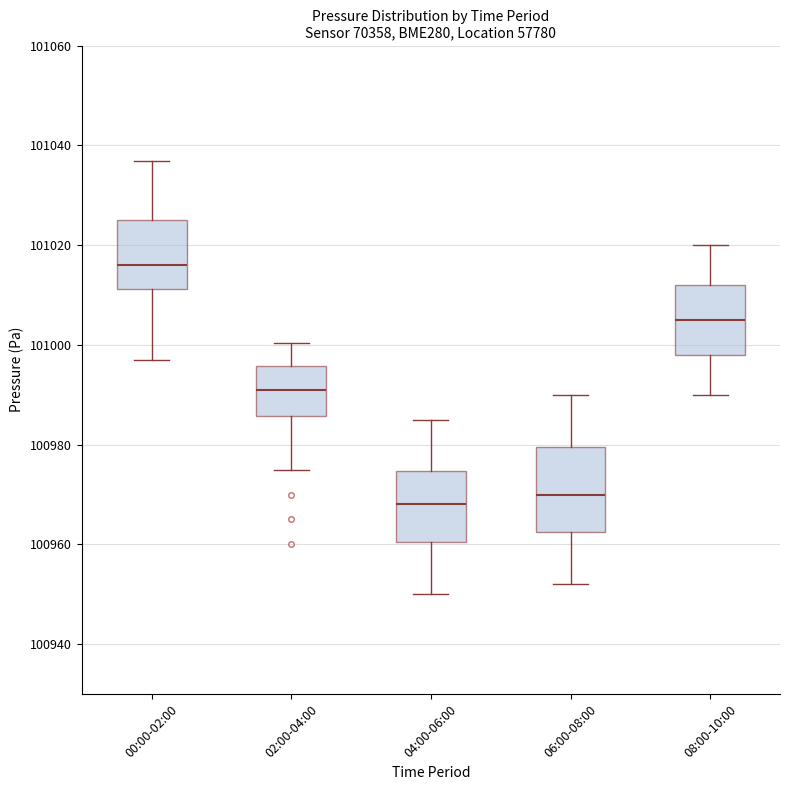

Which box's median line is the lowest?

04:00-06:00